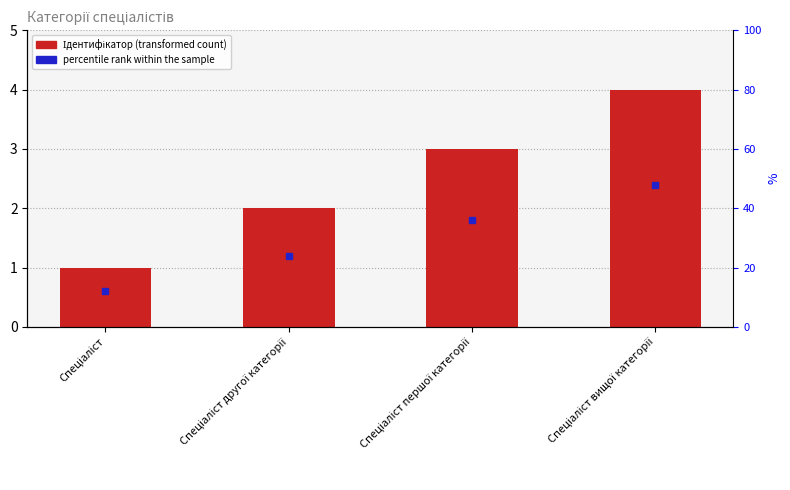

What is the value of the 3rd bar from the left?

3